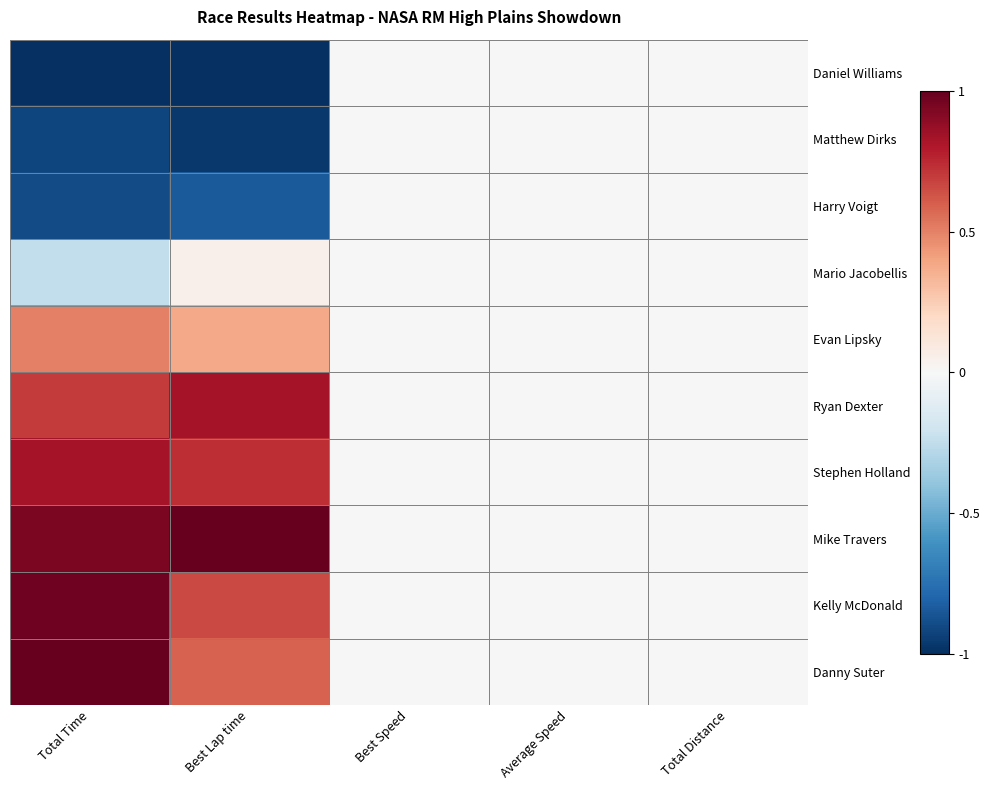

Reading left to right, transcribe all the data shown in this chart.

Daniel Williams: Total Time=-1.0	Best Lap time=-1.0	Best Speed=0.0	Average Speed=0.0	Total Distance=0.0
Matthew Dirks: Total Time=-0.9	Best Lap time=-1.0	Best Speed=0.0	Average Speed=0.0	Total Distance=0.0
Harry Voigt: Total Time=-0.9	Best Lap time=-0.8	Best Speed=0.0	Average Speed=0.0	Total Distance=0.0
Mario Jacobellis: Total Time=-0.2	Best Lap time=0.1	Best Speed=0.0	Average Speed=0.0	Total Distance=0.0
Evan Lipsky: Total Time=0.5	Best Lap time=0.4	Best Speed=0.0	Average Speed=0.0	Total Distance=0.0
Ryan Dexter: Total Time=0.7	Best Lap time=0.8	Best Speed=0.0	Average Speed=0.0	Total Distance=0.0
Stephen Holland: Total Time=0.8	Best Lap time=0.7	Best Speed=0.0	Average Speed=0.0	Total Distance=0.0
Mike Travers: Total Time=0.9	Best Lap time=1.0	Best Speed=0.0	Average Speed=0.0	Total Distance=0.0
Kelly McDonald: Total Time=1.0	Best Lap time=0.7	Best Speed=0.0	Average Speed=0.0	Total Distance=0.0
Danny Suter: Total Time=1.0	Best Lap time=0.6	Best Speed=0.0	Average Speed=0.0	Total Distance=0.0